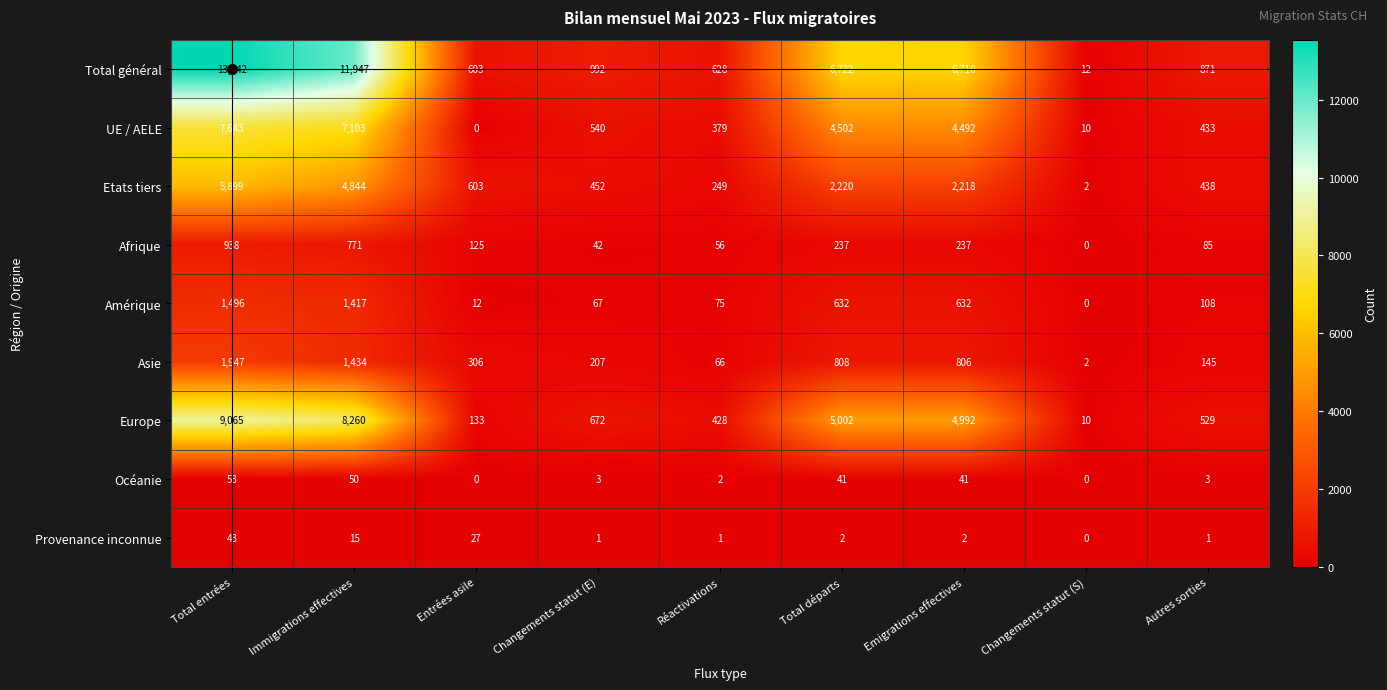

At Autres sorties, list the series in order from largest to smallest.

Total général, Europe, Etats tiers, UE / AELE, Asie, Amérique, Afrique, Océanie, Provenance inconnue